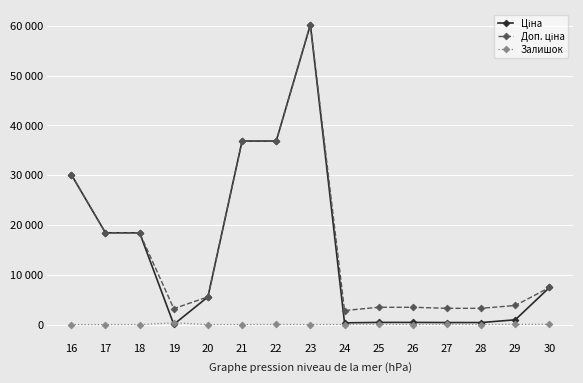

Is this an area chart (filled region under the line)?

No